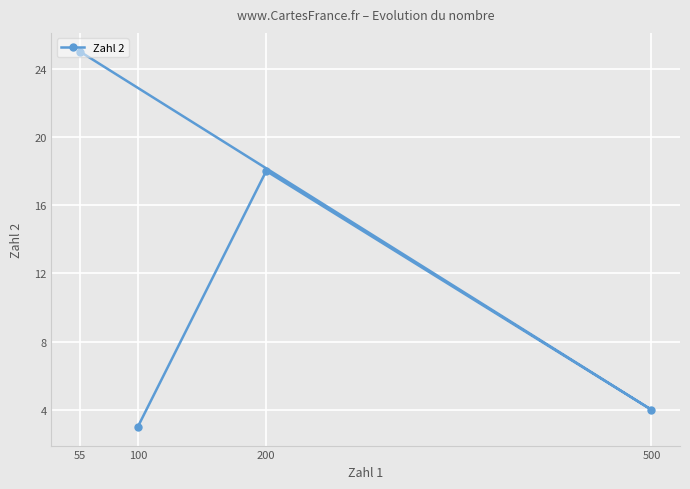

What is the change in value from 100 to 55?

+22